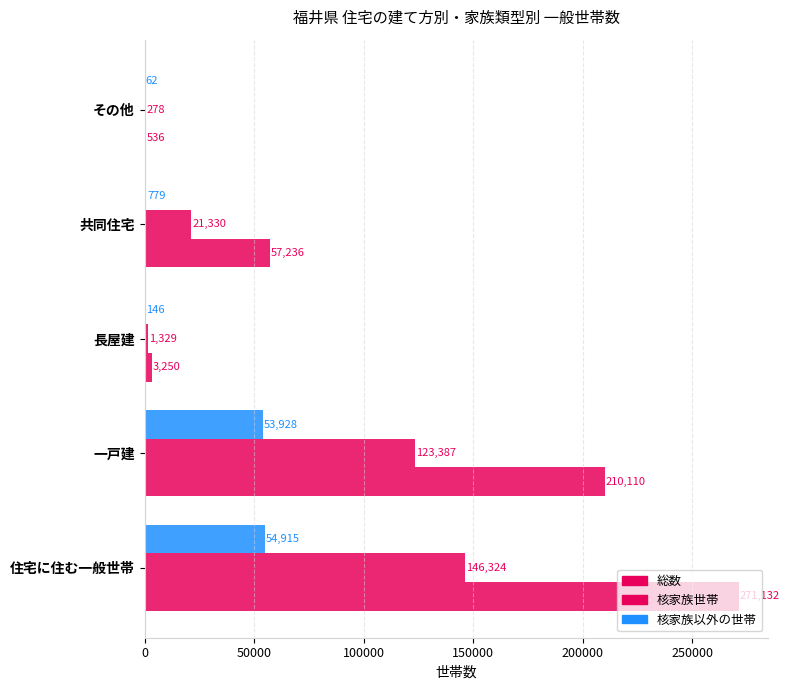

Rank the series by their average value, from lowest to highest.

核家族以外の世帯, 核家族世帯, 総数